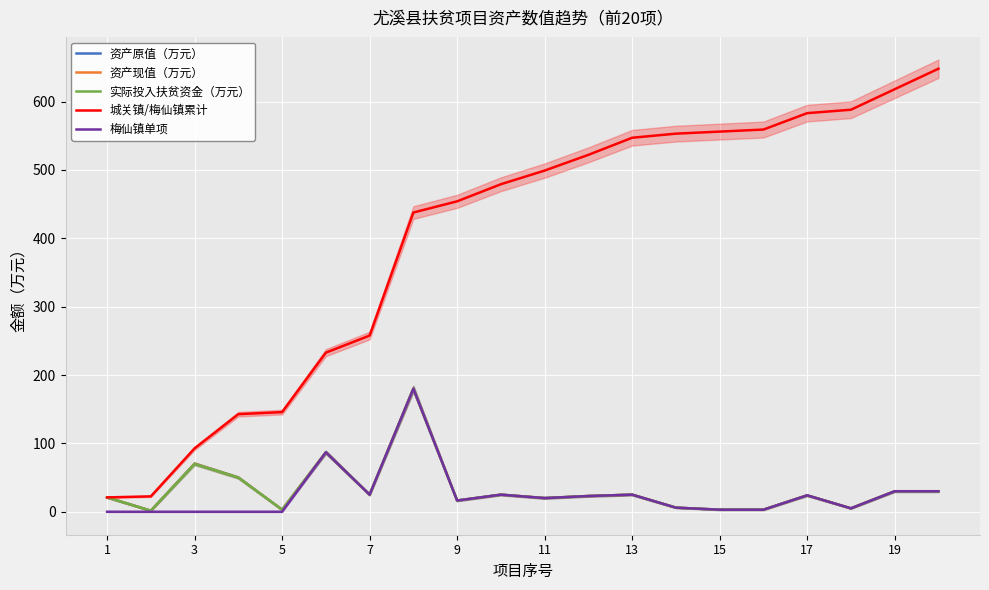

How many distinct data groups are displayed?

5